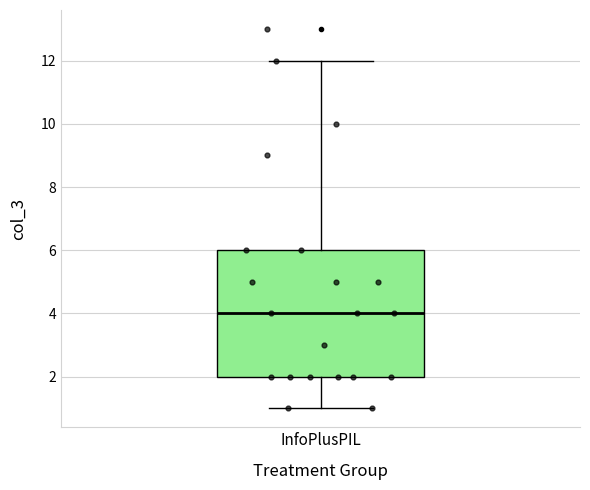

Where is the upper edge of the box for InfoPlusPIL on the y-axis? The values are not printed on the chart, so give them approximately, as read against the axis.

6